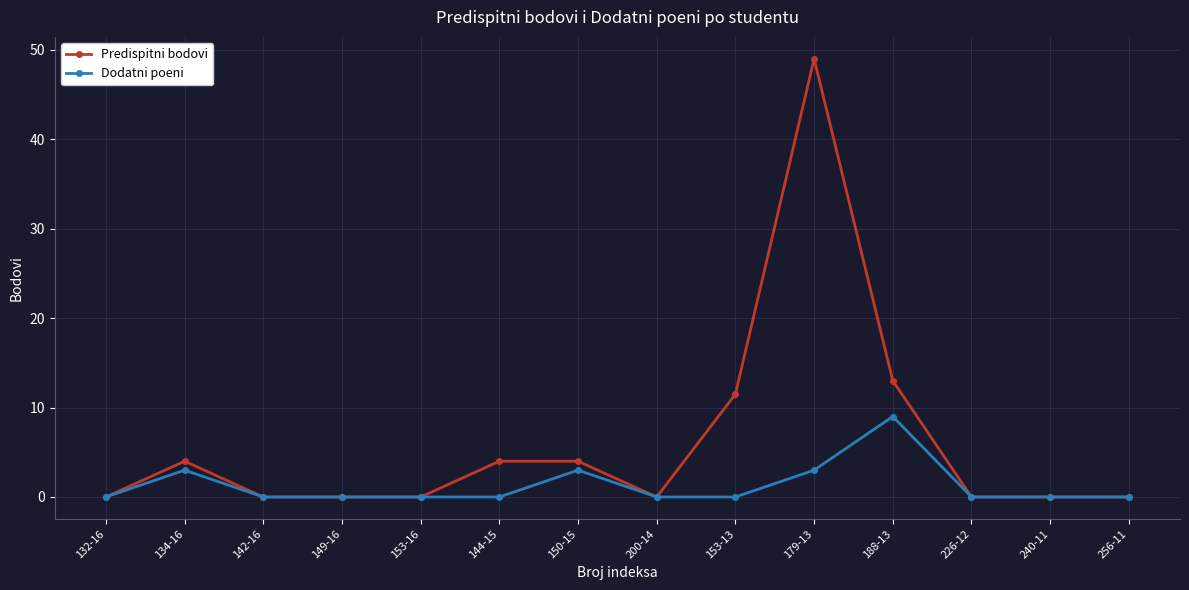

List the series in order of their overall mean, lowest first.

Dodatni poeni, Predispitni bodovi